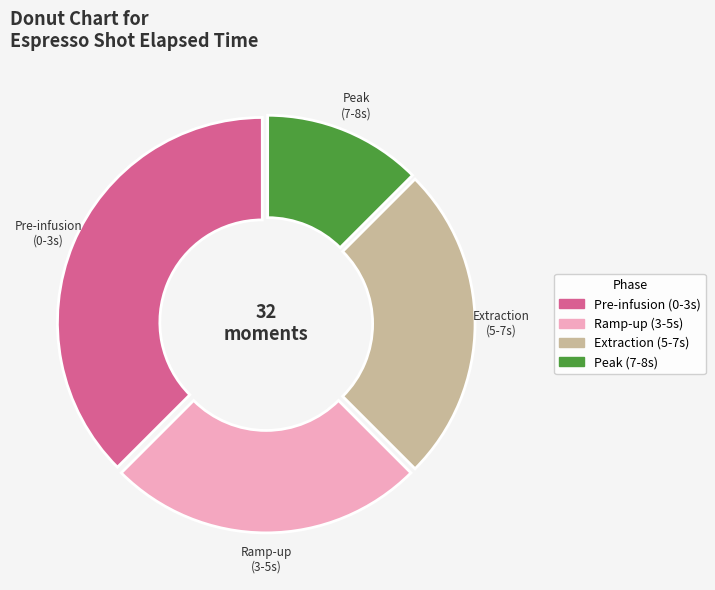

Which slice is the smallest?

Peak (7-8s)